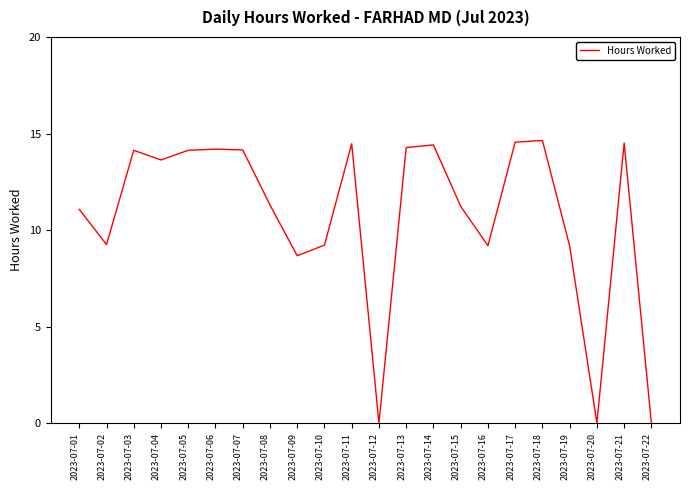

Is this an area chart (filled region under the line)?

No